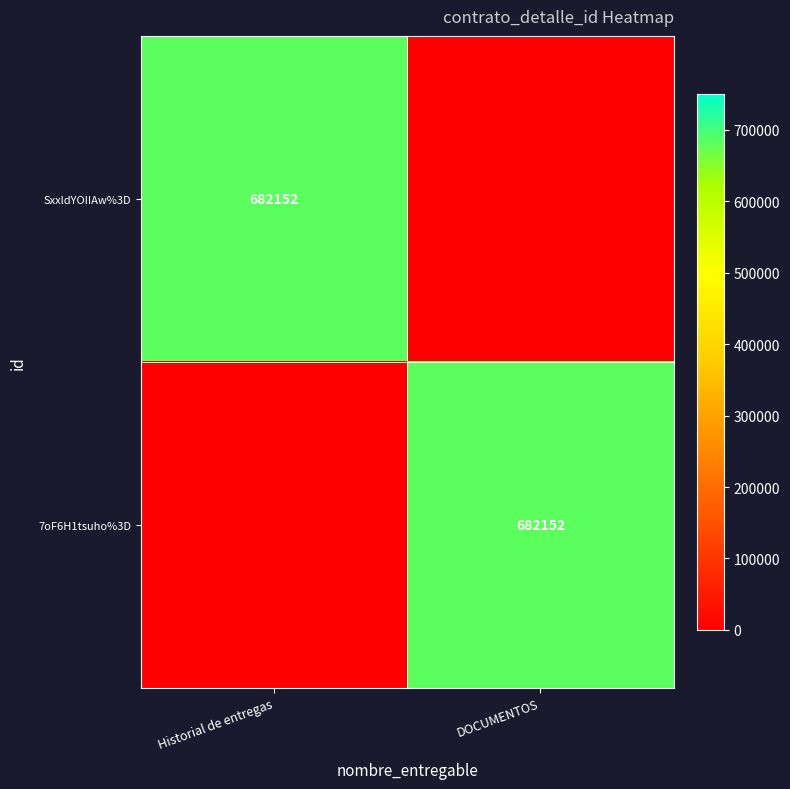

The value of SxxldYOIIAw%3D at Historial de entregas is 166036. True or false?

False